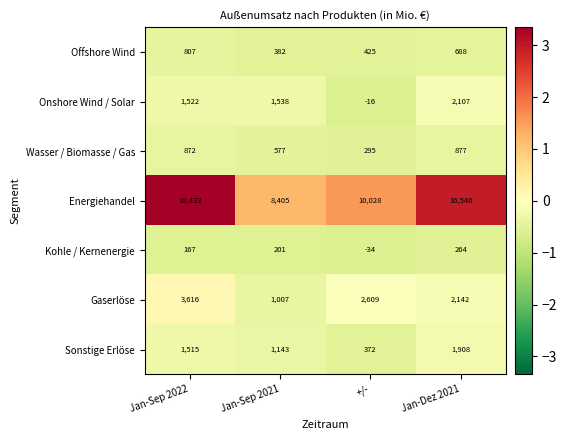

What is the total value across all series at +/-?

13679